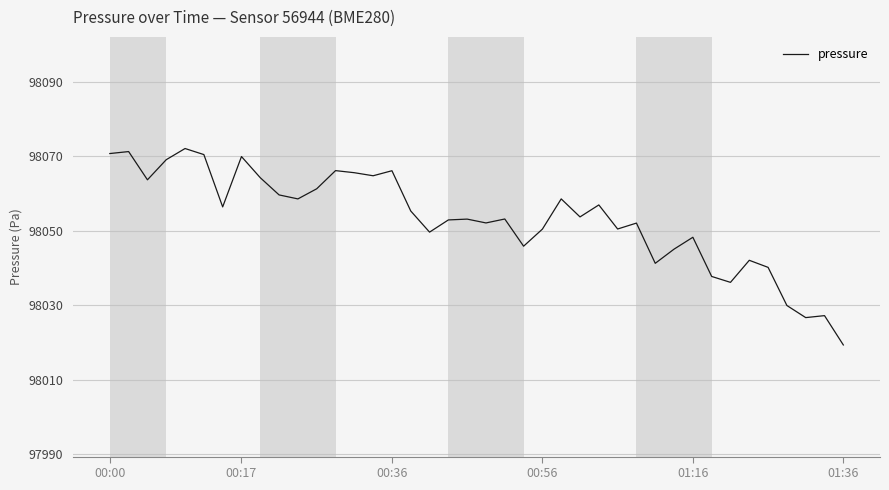

What is the greatest value displayed?

98072.1